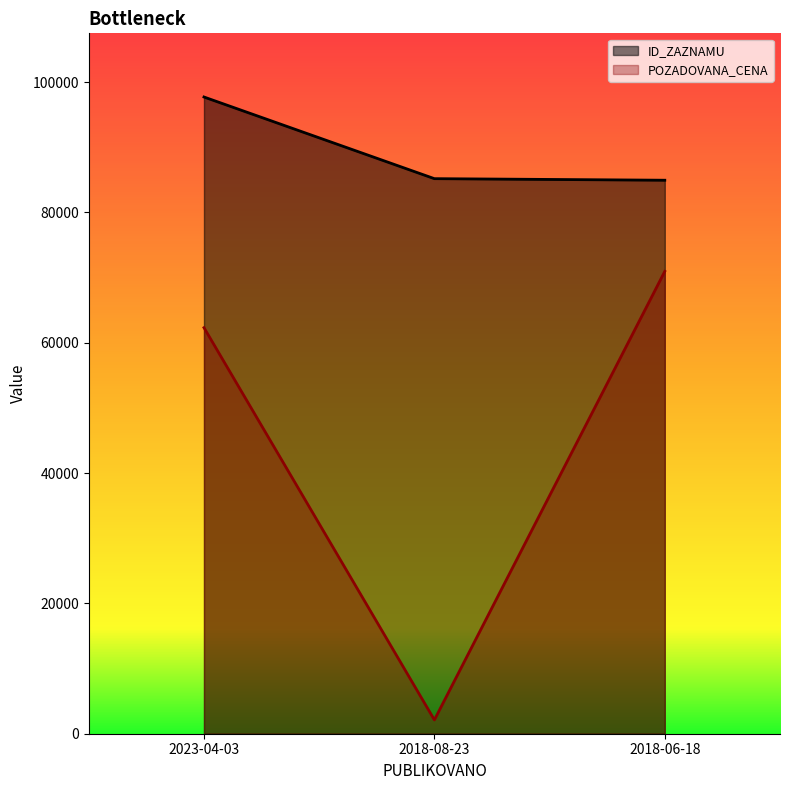

What is the difference between the ID_ZAZNAMU values at 2023-04-03 and 2018-08-23?

12530